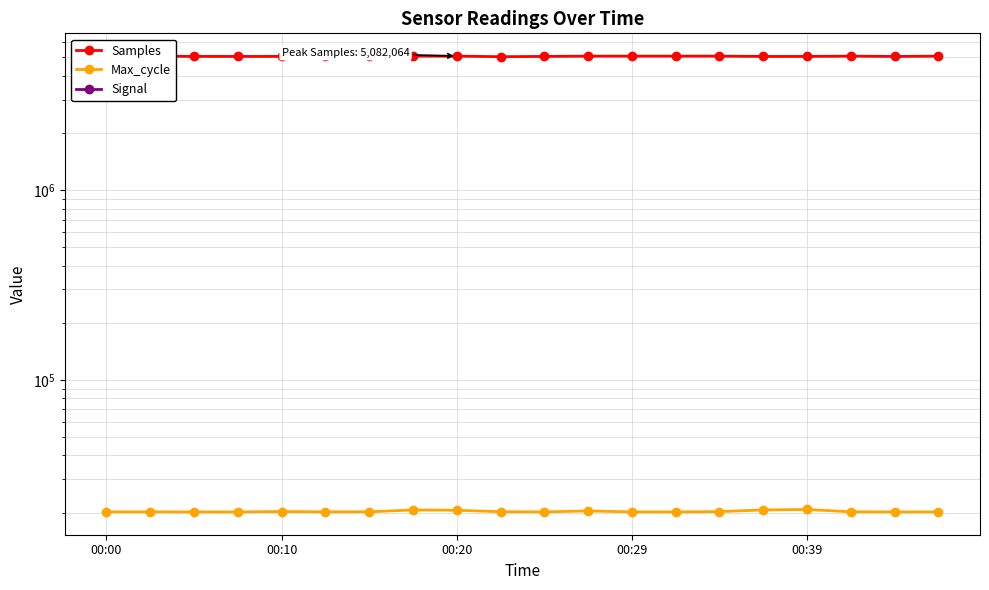

What are all the series names shown in the legend?

Samples, Max_cycle, Signal